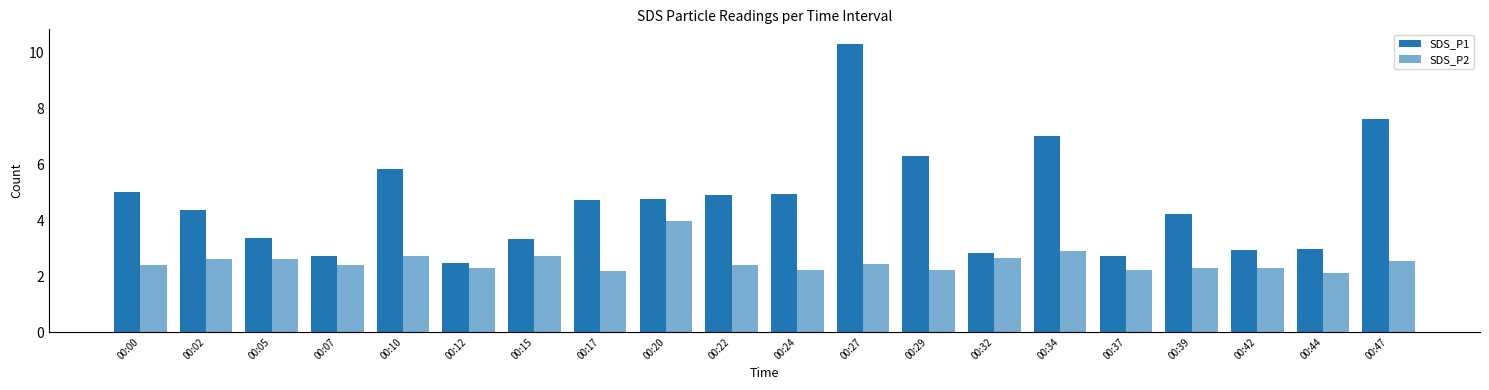

Are the bars horizontal?

No